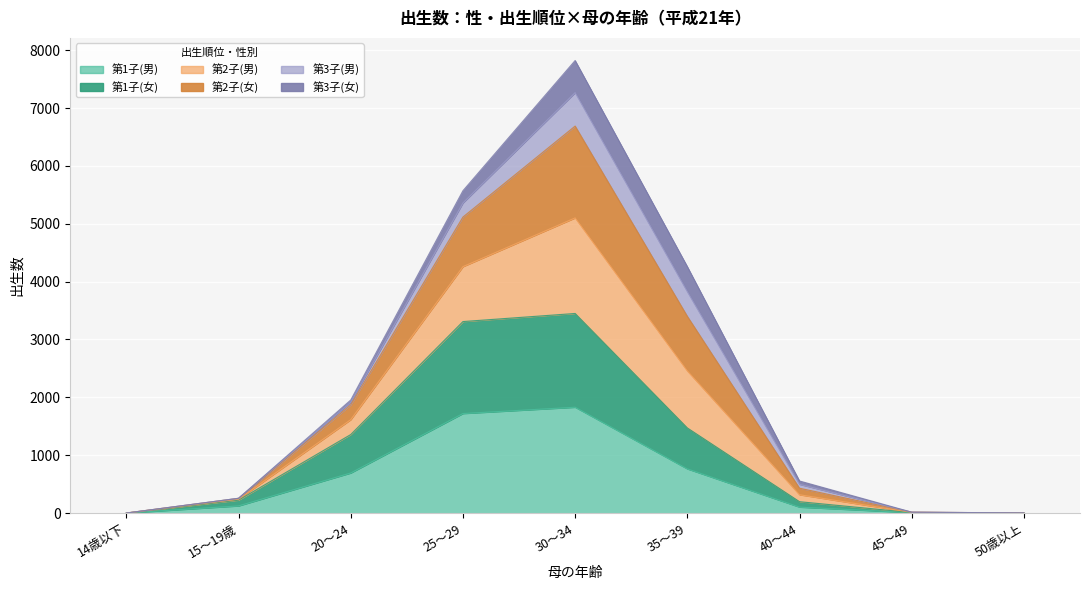

List the labels in order of 第1子(女) value, largest first.

30～34, 25～29, 35～39, 20～24, 15～19歳, 40～44, 45～49, 50歳以上, 14歳以下